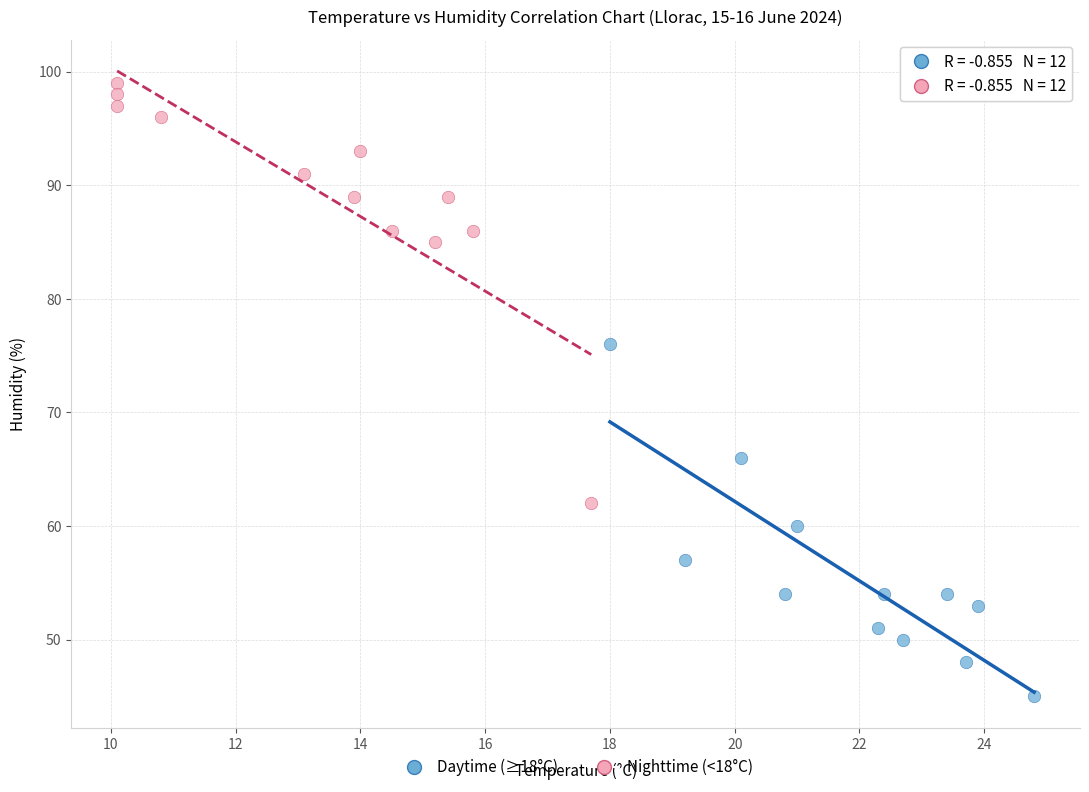

Which series contains the lowest Y value?

Daytime (≥18°C)